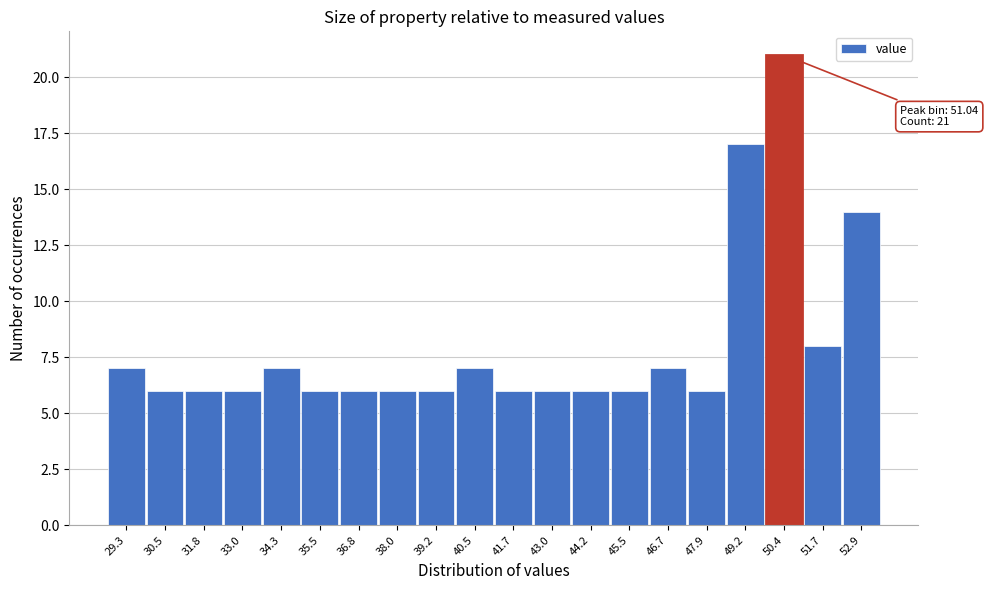

Reading left to right, what are all the values shown in this chart?

29.3=7	30.5=6	31.8=6	33.0=6	34.3=7	35.5=6	36.8=6	38.0=6	39.2=6	40.5=7	41.7=6	43.0=6	44.2=6	45.5=6	46.7=7	47.9=6	49.2=17	50.4=21	51.7=8	52.9=14